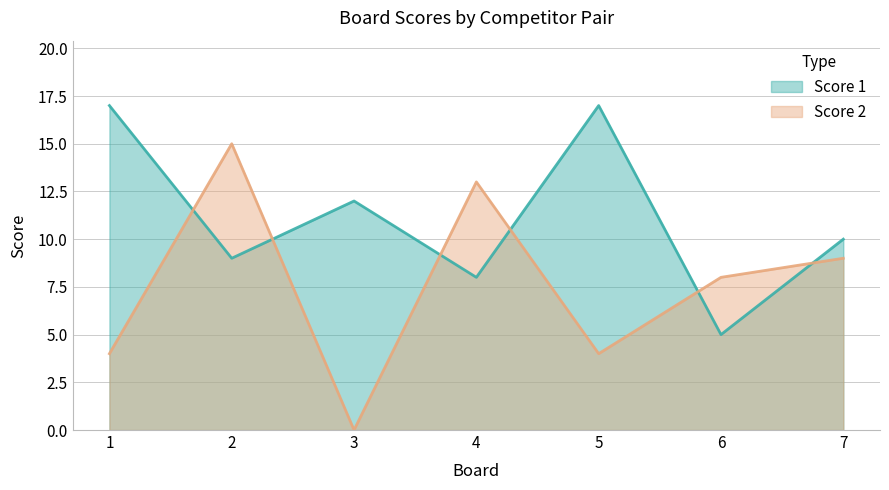

Rank the categories by Score 2 value from highest to lowest.

2, 4, 7, 6, 1, 5, 3